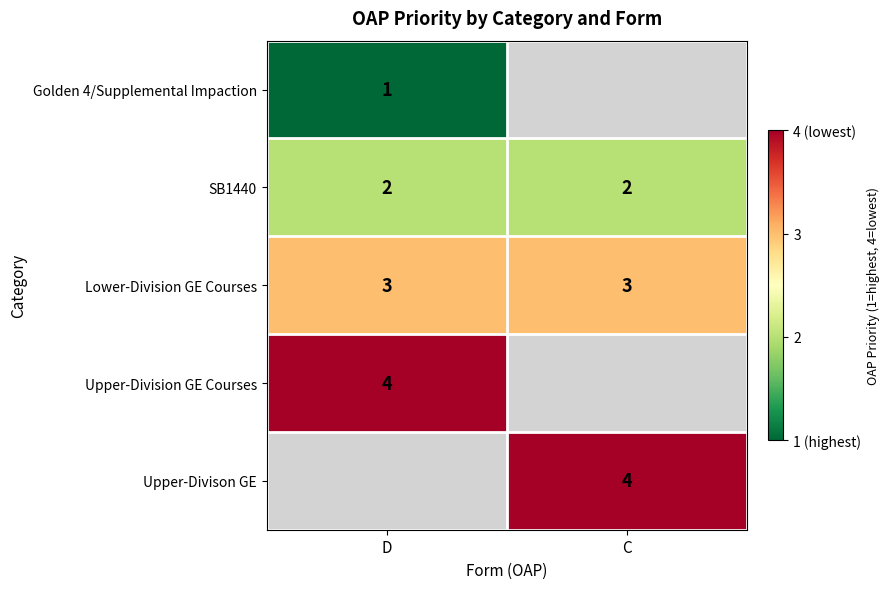

Is the value of Upper-Division GE Courses at D greater than the value of SB1440 at C?

Yes